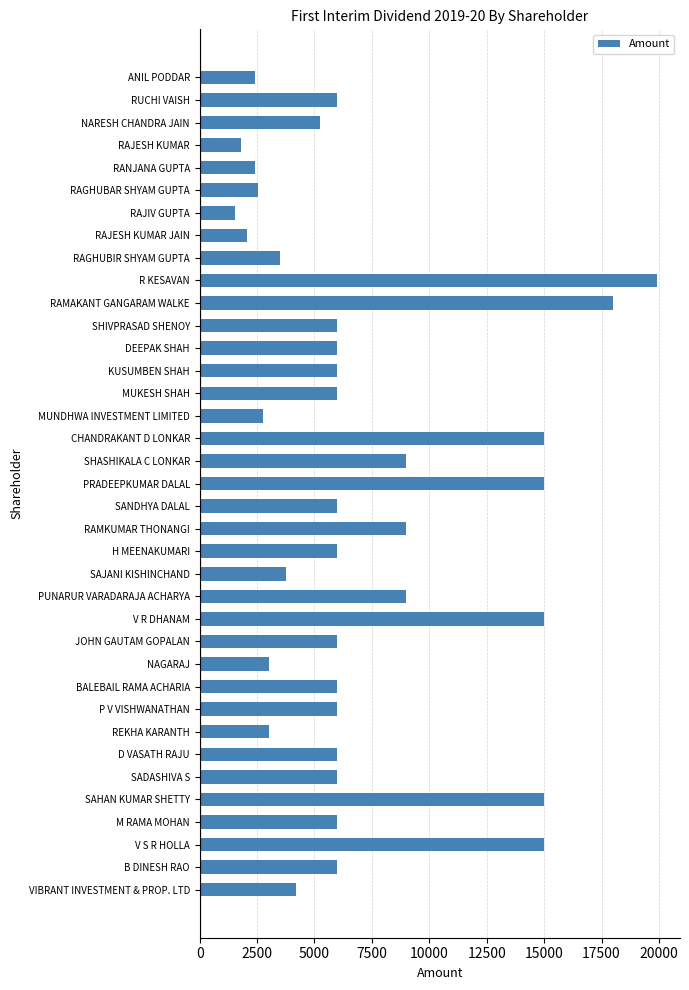

What is the average value?

7083